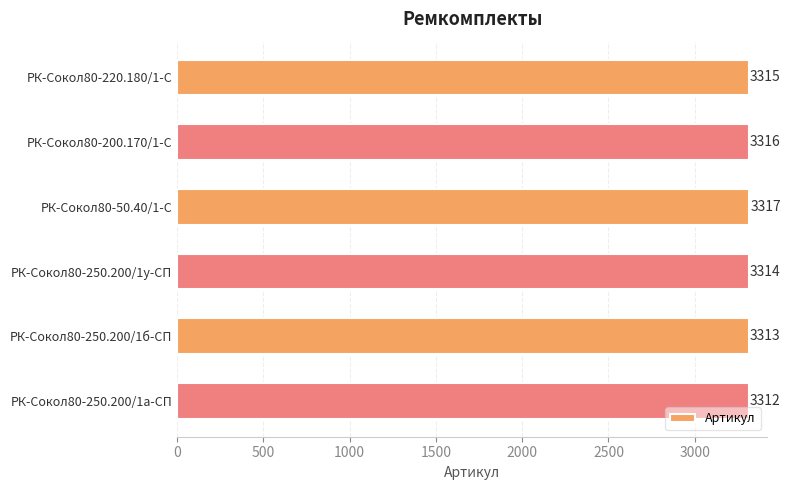

How many values are between 3313 and 3316?

4